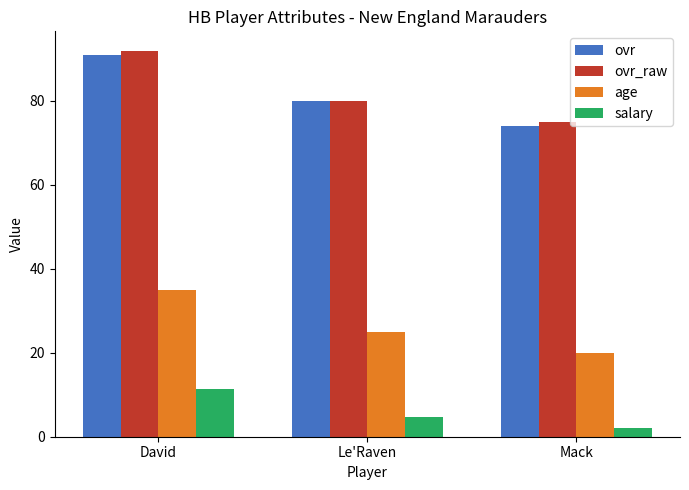

What is the value of the salary bar at the 2nd from the left?

4.6